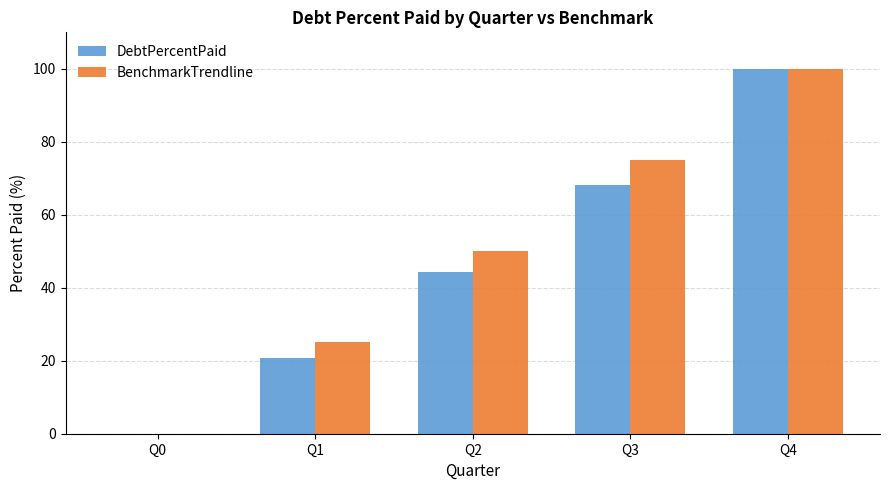

What is the sum of all DebtPercentPaid values?

233.2